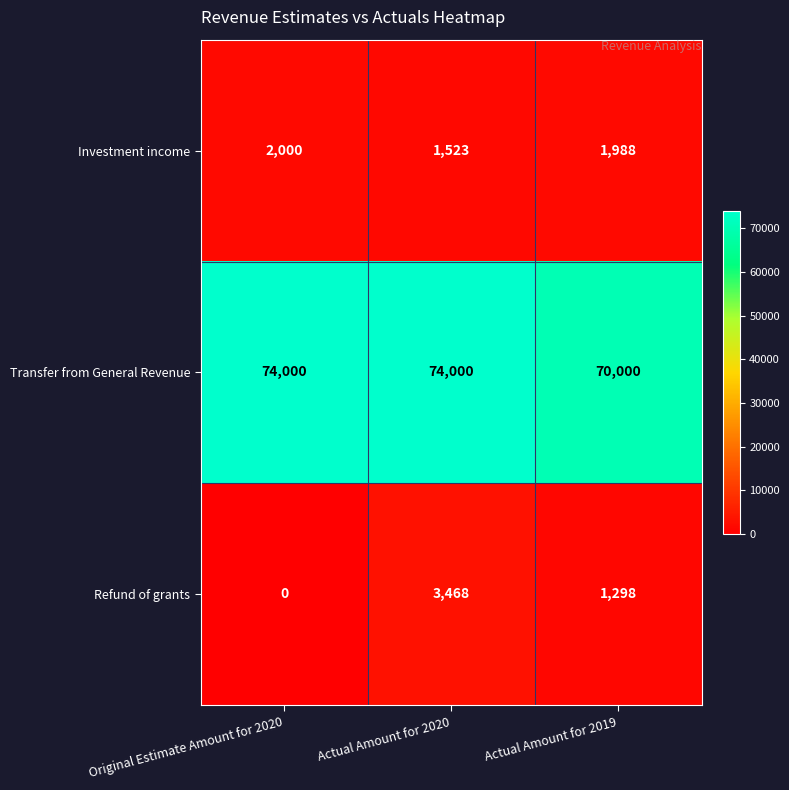

Reading right to left, transcribe all the data shown in this chart.

Investment income: Actual Amount for 2019=1988	Actual Amount for 2020=1523	Original Estimate Amount for 2020=2000
Transfer from General Revenue: Actual Amount for 2019=70000	Actual Amount for 2020=74000	Original Estimate Amount for 2020=74000
Refund of grants: Actual Amount for 2019=1298	Actual Amount for 2020=3468	Original Estimate Amount for 2020=0